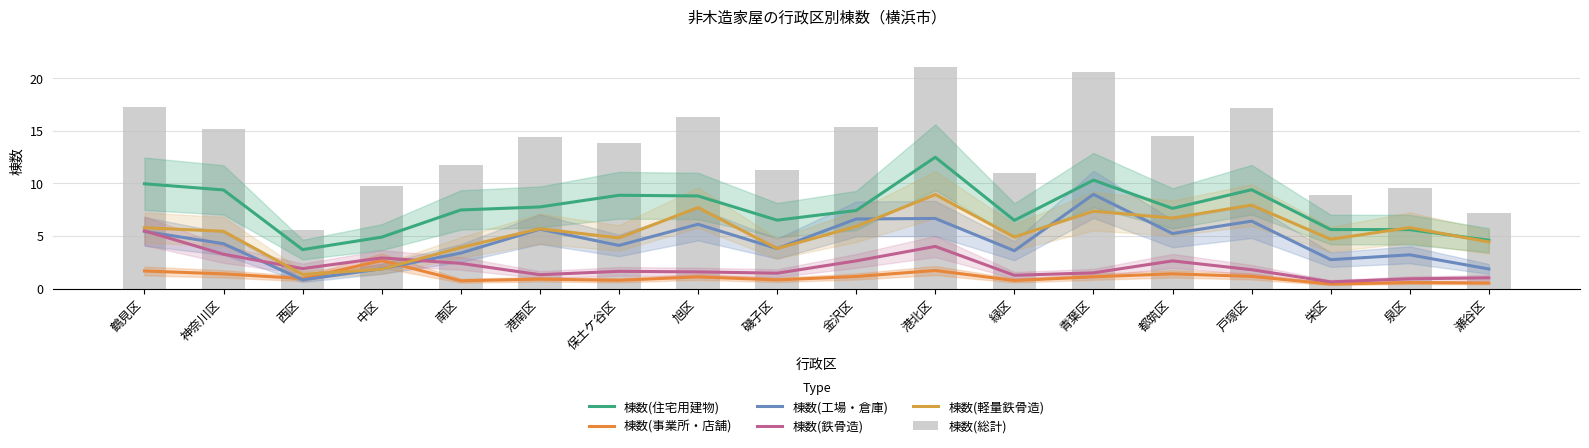

What is the minimum value shown in the chart?

0.4